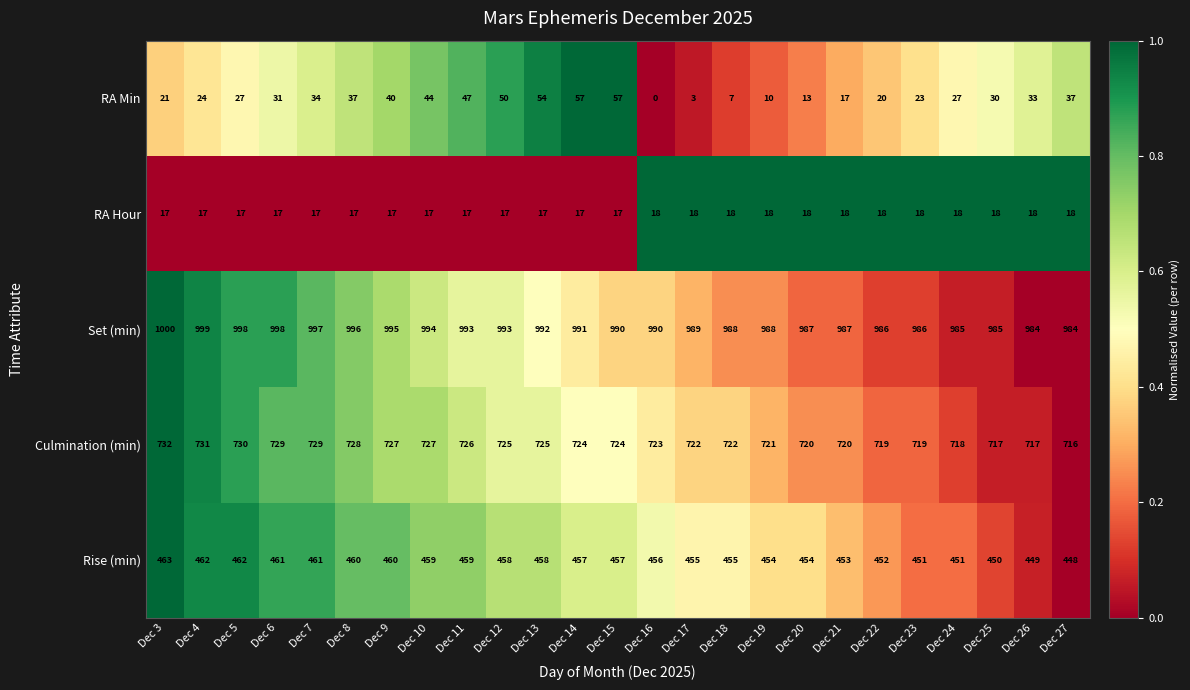

True or false: Set (min) has a value of 679 at Dec 20.

False